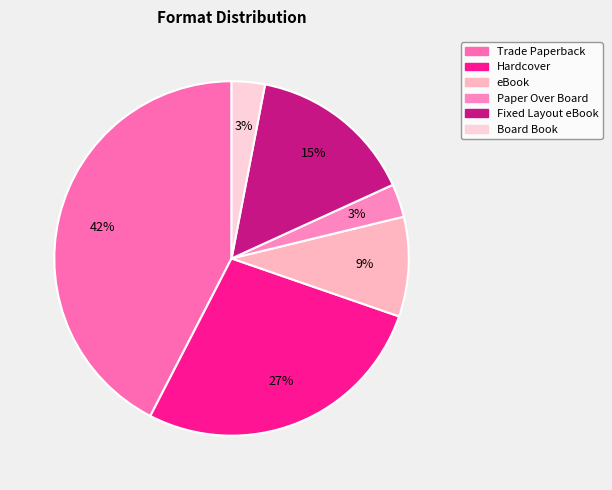

To the nearest percent, what is the average slice percentage?

17%